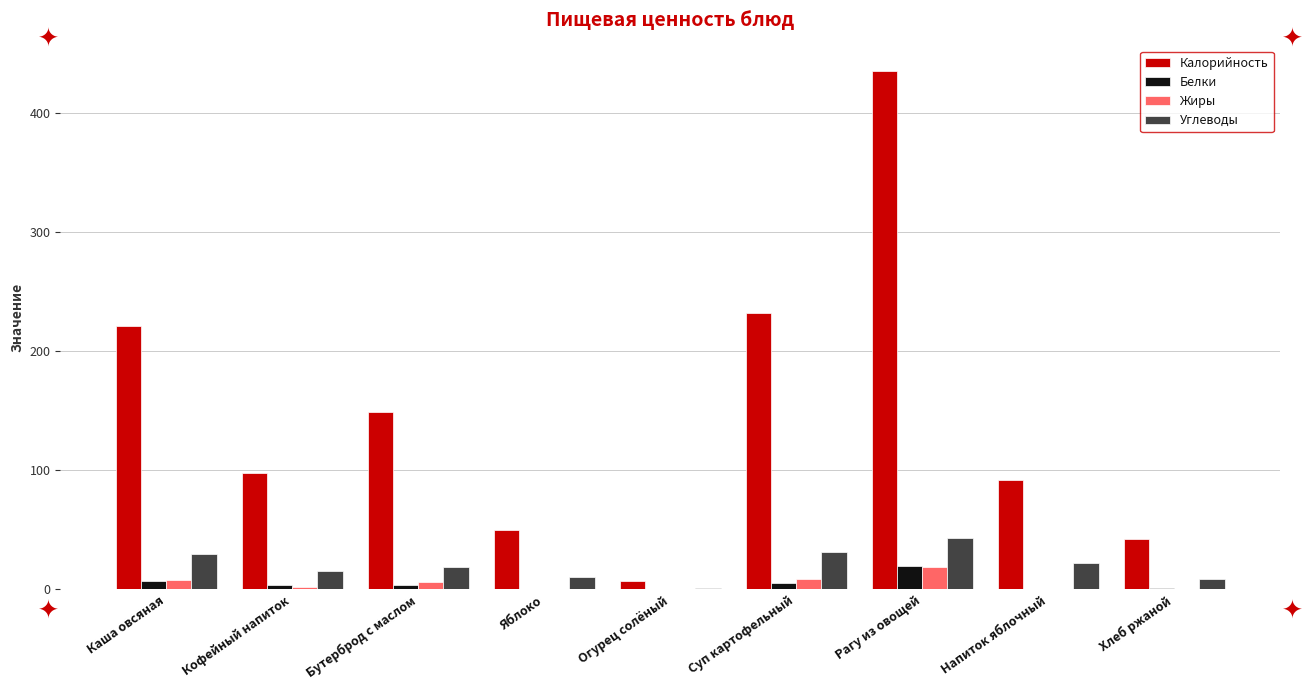

Is the value of Калорийность at Бутерброд с маслом greater than the value of Белки at Рагу из овощей?

Yes